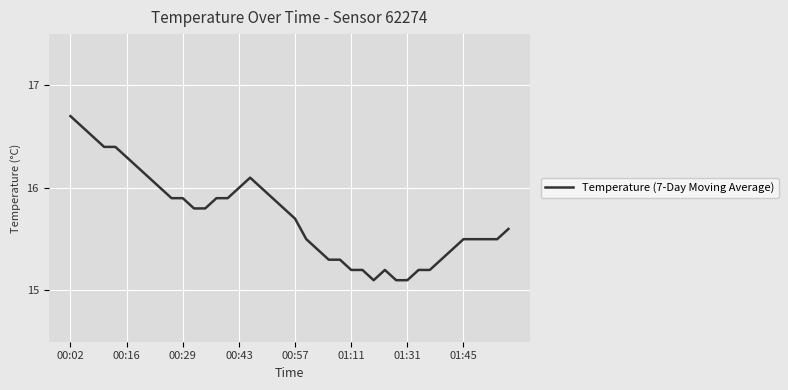

What is the smallest value displayed?

15.1